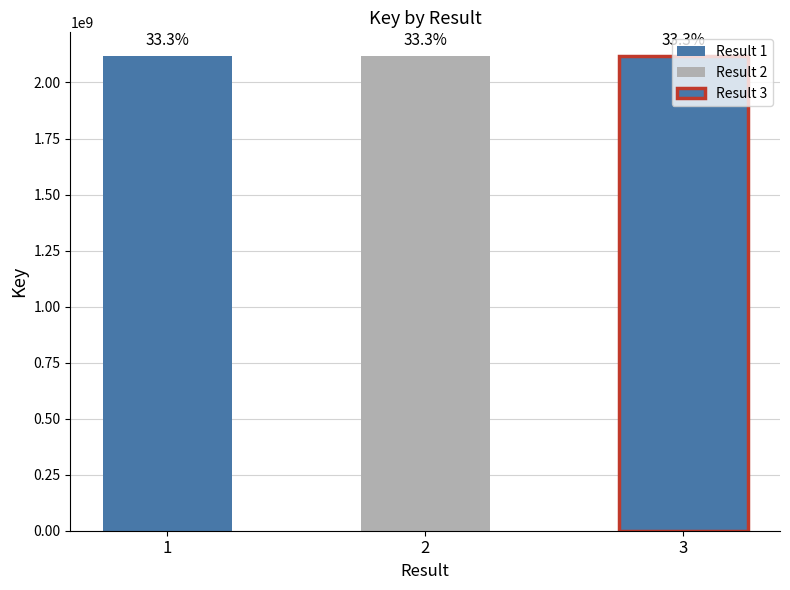

What is the ratio of the value at 3 to the value at 2?

1.0